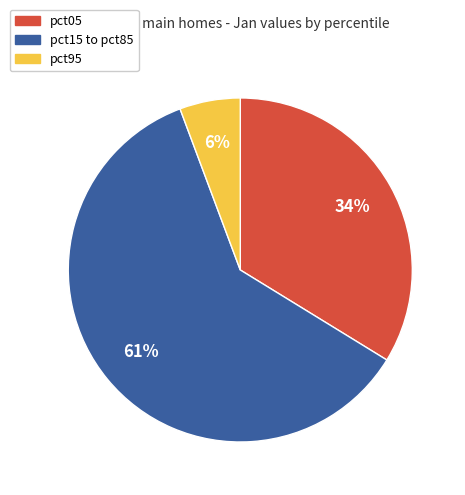

Is the sum of pct05 and pct95 greater than half?

No